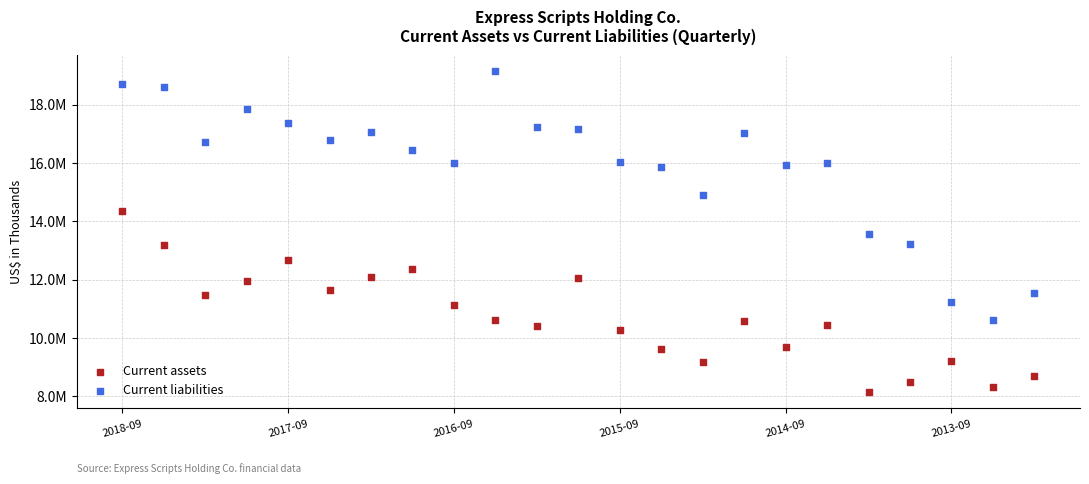

Which series has the largest Y range (max minus min)?

Current liabilities